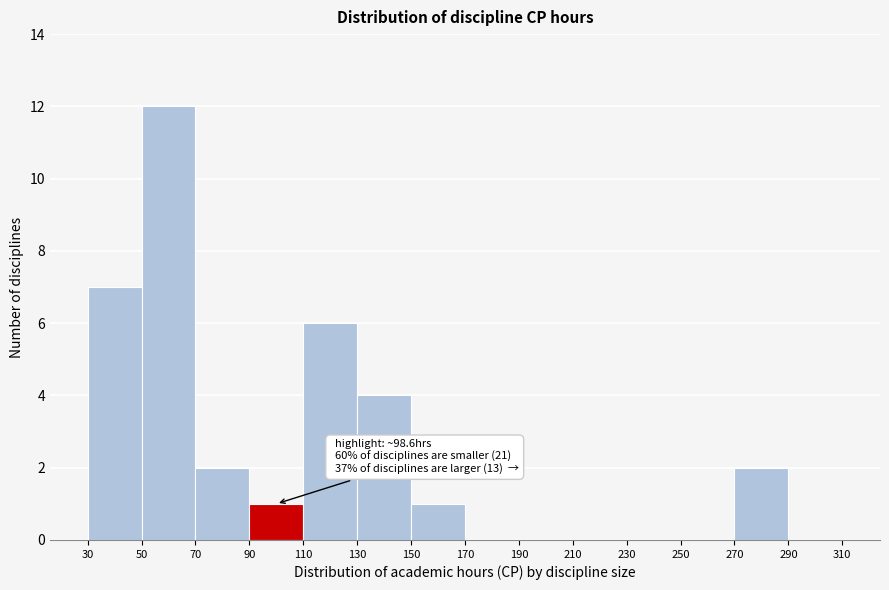

Over which range of the x-axis is the bar tallest?

50 to 70